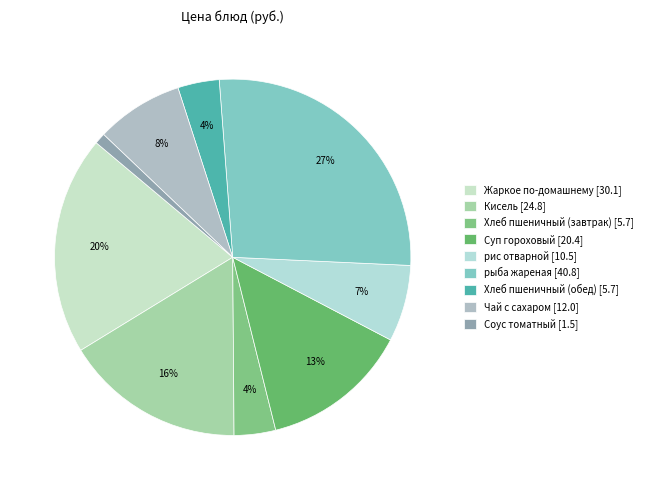

Does any single category account for the majority?

No